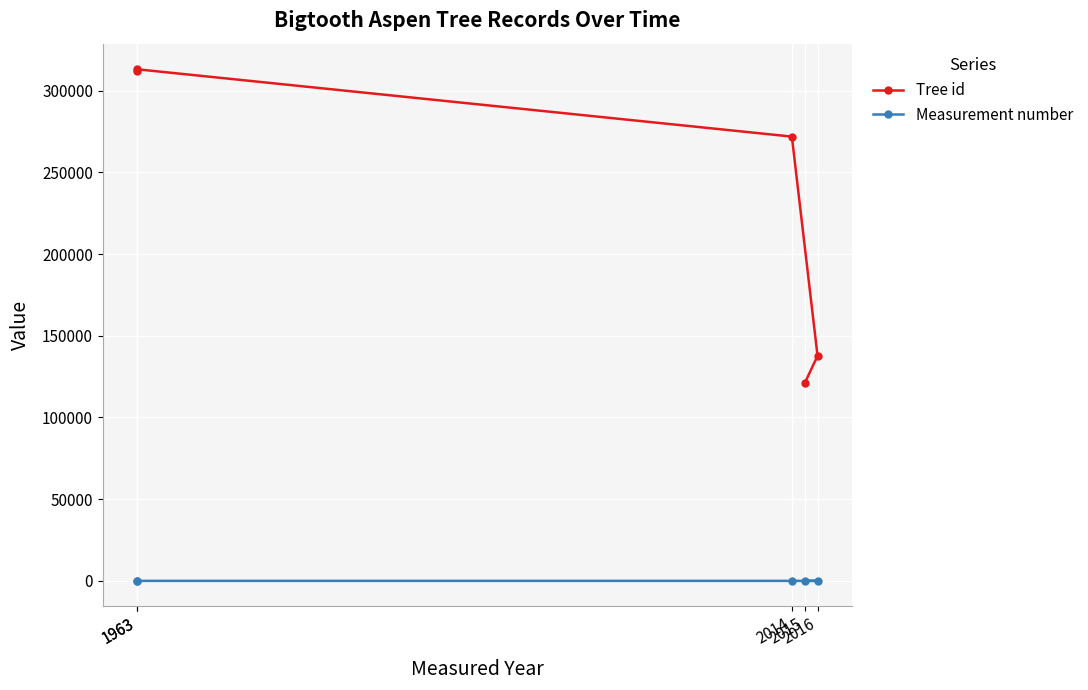

What is the label of the 3rd point from the left?

2014